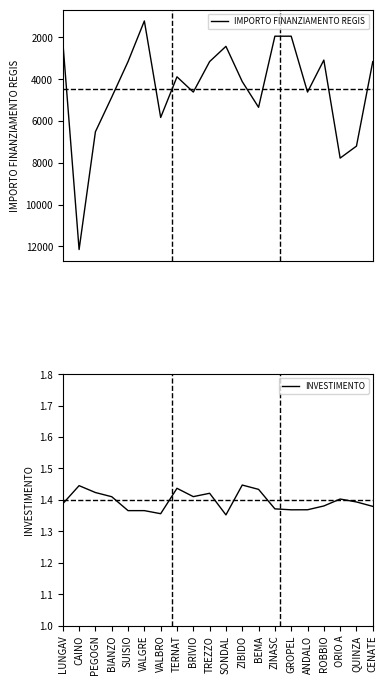

What is the smallest value displayed?

1.4